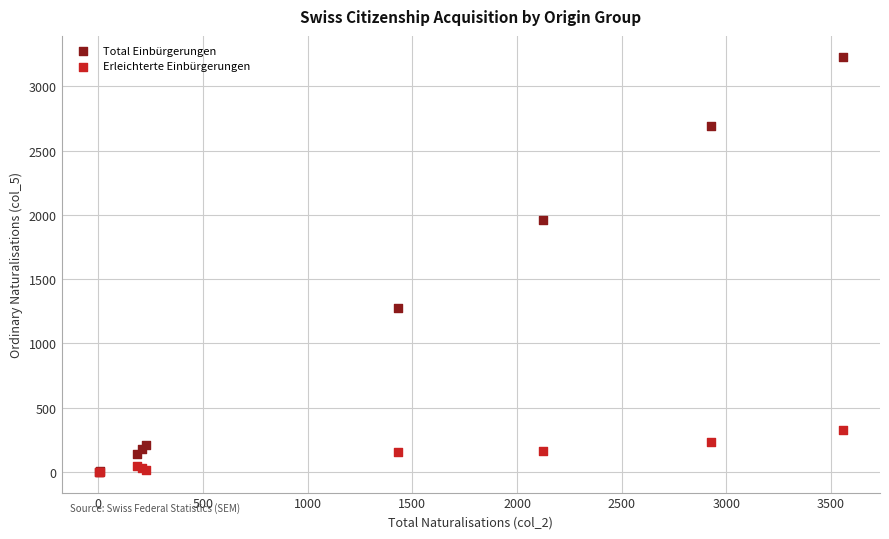

What are all the series names shown in the legend?

Total Einbürgerungen, Erleichterte Einbürgerungen